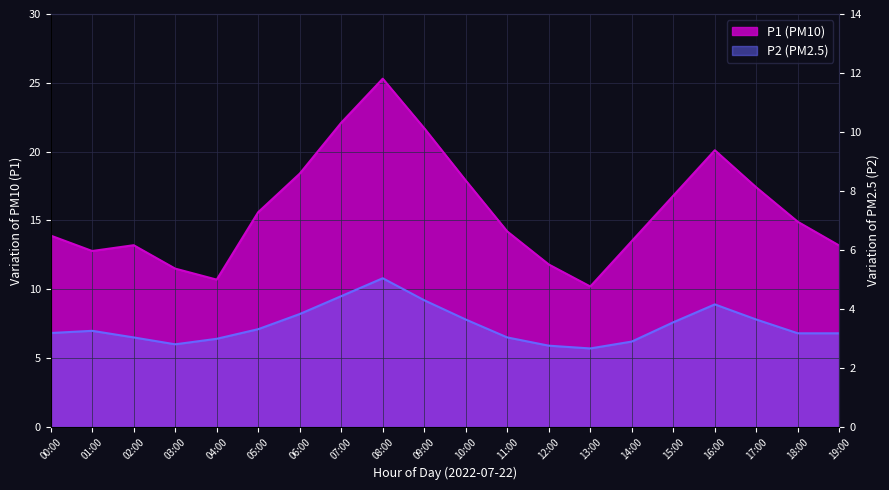

How many categories are shown in the chart?

20